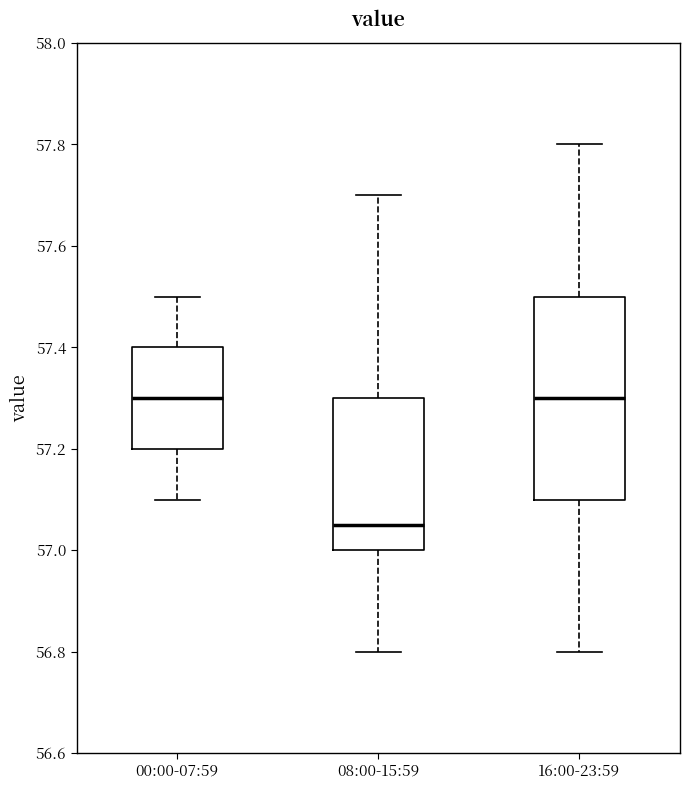

Reading left to right, read every box against the y-axis: the position of its median line, the range the box covers, and the ends of its whiskers. The values are not printed on the chart, so give them approximately, as read against the axis.

00:00-07:59: median 57.30, box 57.20 to 57.40, whiskers 57.10 to 57.50
08:00-15:59: median 57.06, box 57.00 to 57.30, whiskers 56.80 to 57.70
16:00-23:59: median 57.30, box 57.10 to 57.50, whiskers 56.80 to 57.80